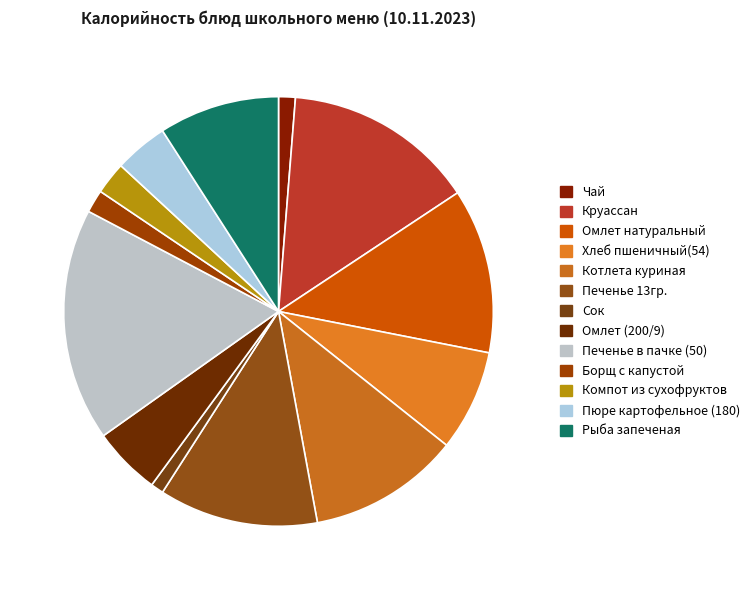

How many slices are in this pie chart?

13